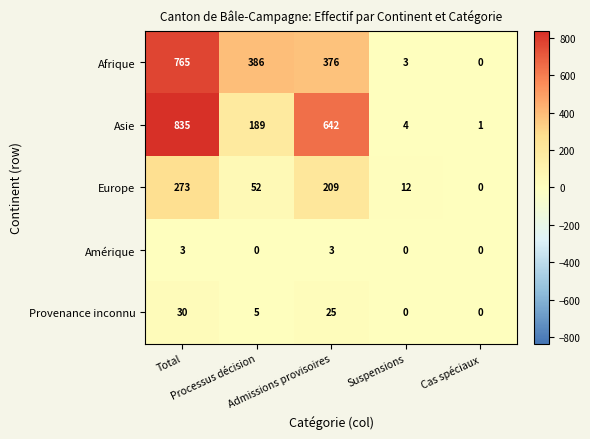

At how many categories does at least one series exceed 142?

3